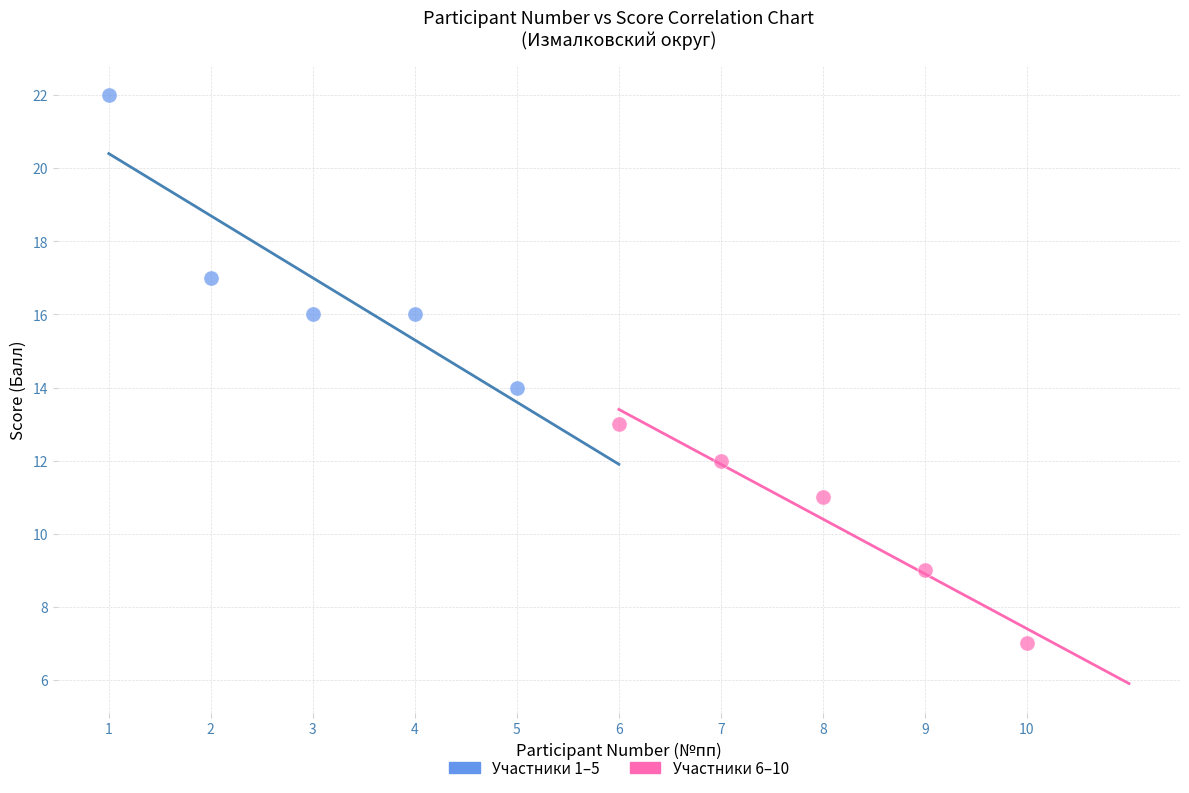

Which series contains the lowest Y value?

Участники 6–10